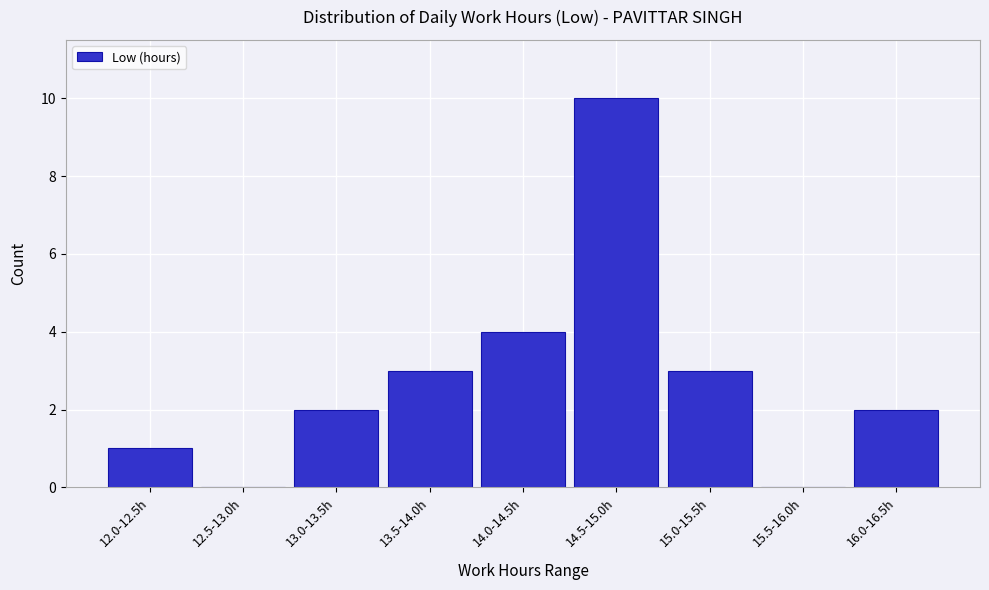

Reading left to right, extract all data points from this chart.

12.0-12.5h=1	12.5-13.0h=0	13.0-13.5h=2	13.5-14.0h=3	14.0-14.5h=4	14.5-15.0h=10	15.0-15.5h=3	15.5-16.0h=0	16.0-16.5h=2